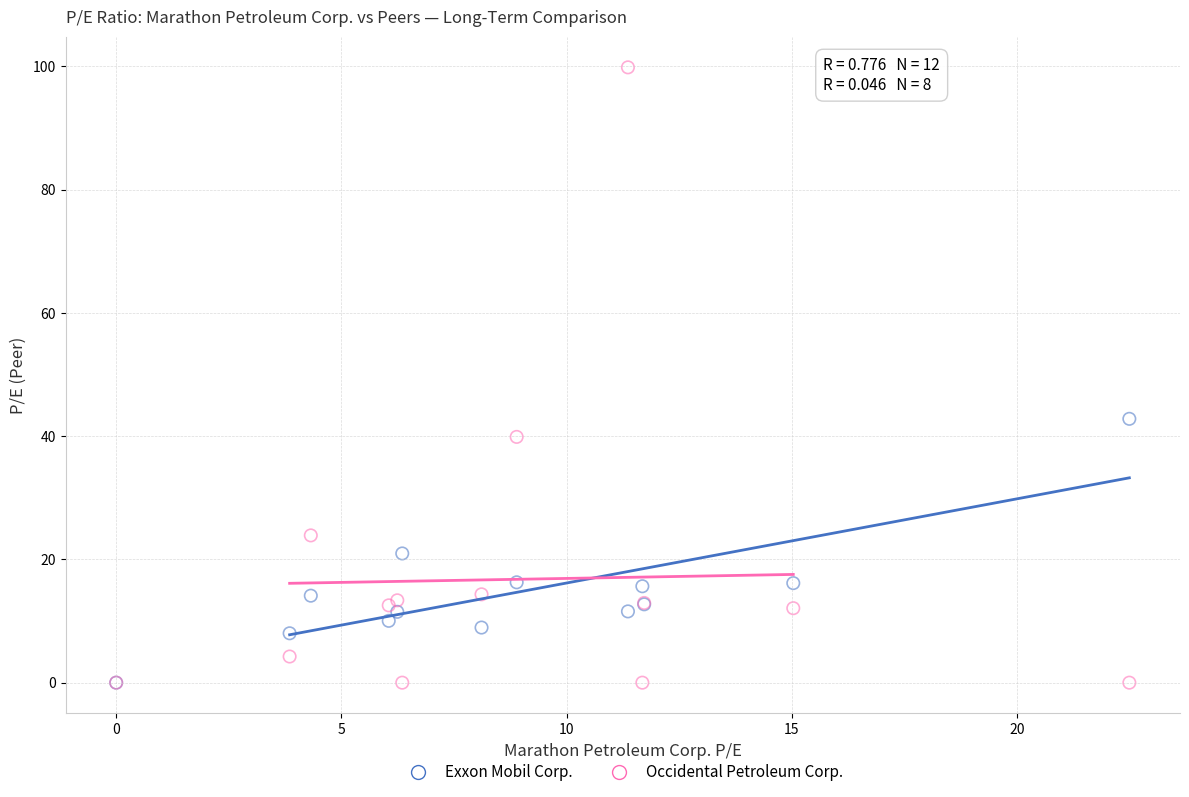

In the Occidental Petroleum Corp. series, what Y value is closest to 49?

39.9